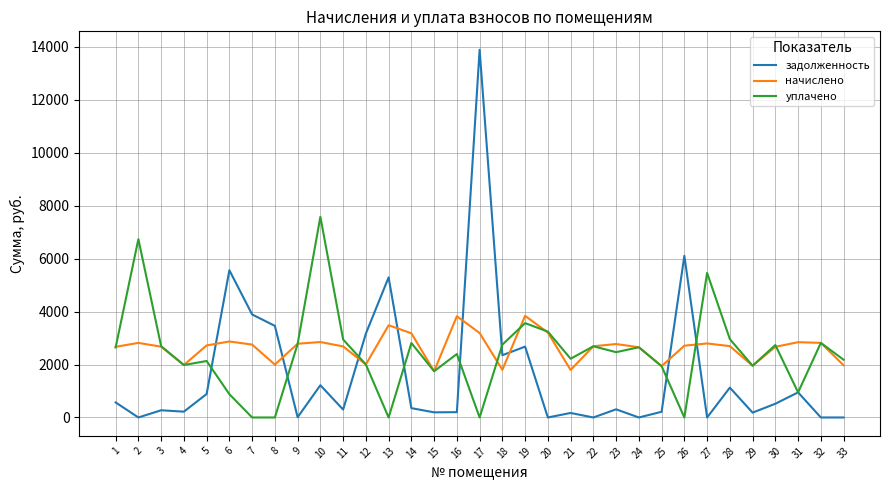

Which series has the largest range (max minus min)?

задолженность